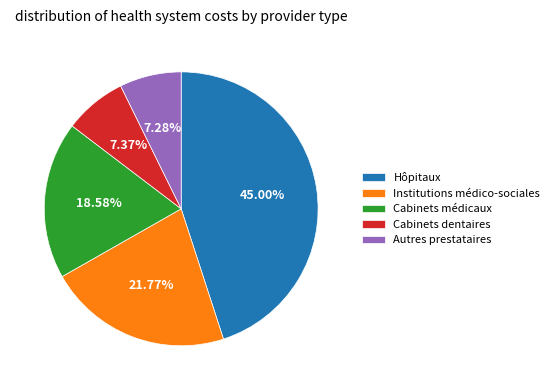

Count the number of slices in the pie.

5